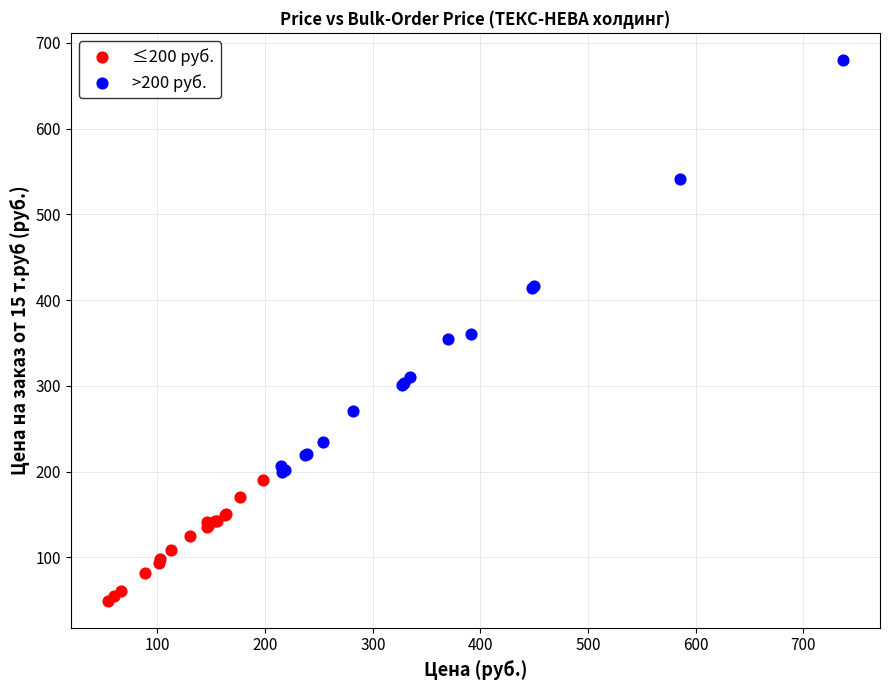

Which series contains the highest Y value?

>200 руб.